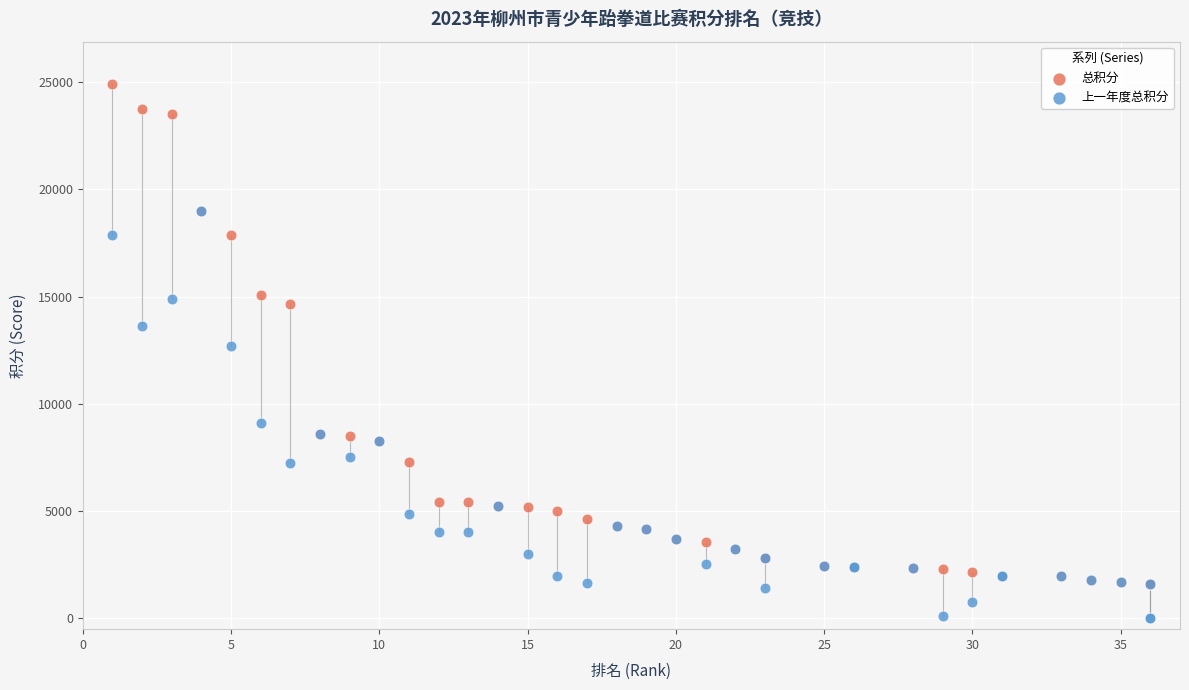

In the 上一年度总积分 series, what Y value is closest to 9500?

9100